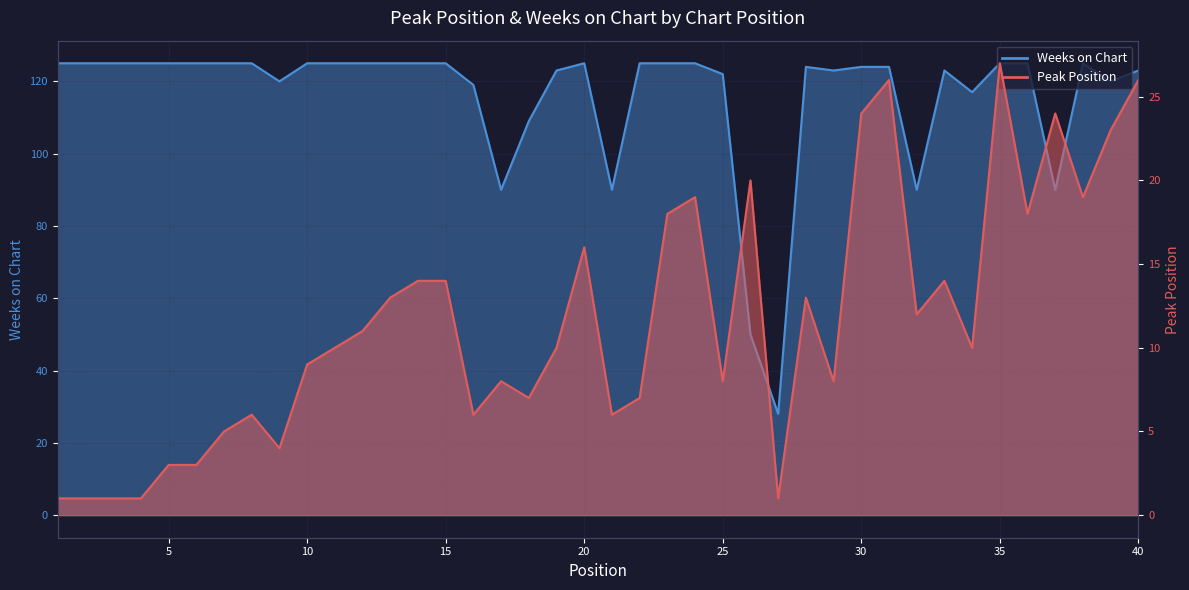

Does the chart display data point markers on the line(s)?

No